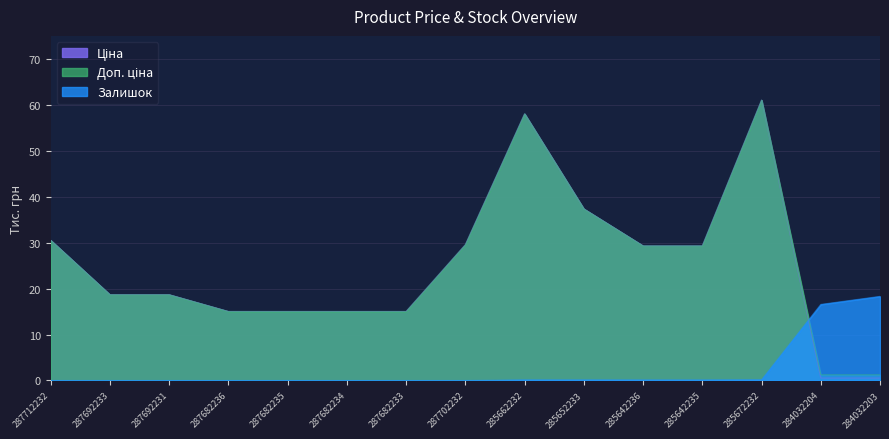

What is the label of the 8th point from the right?

287702232